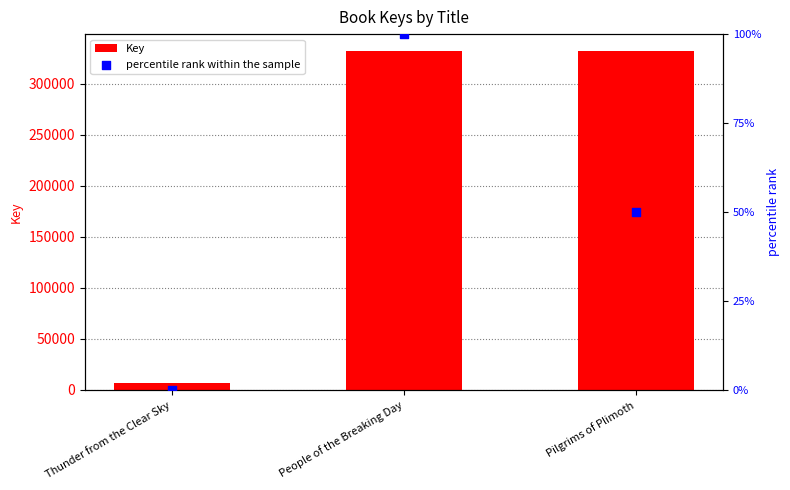

Which series contains the lowest Y value?

percentile rank within the sample